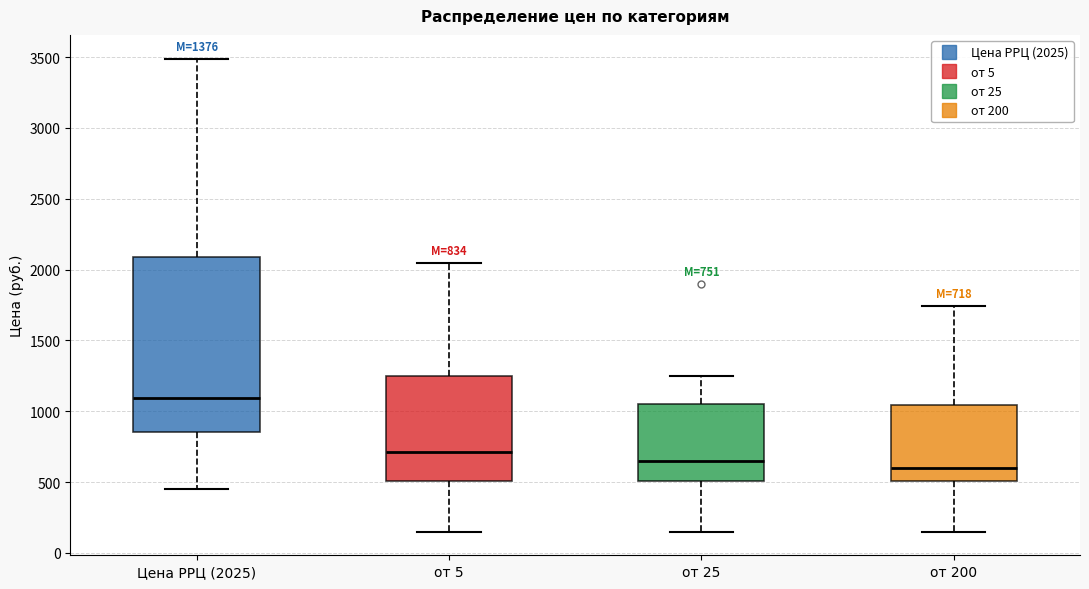

Comparing the boxes themselves (not the whiskers), which one is the tallest?

Цена РРЦ (2025)